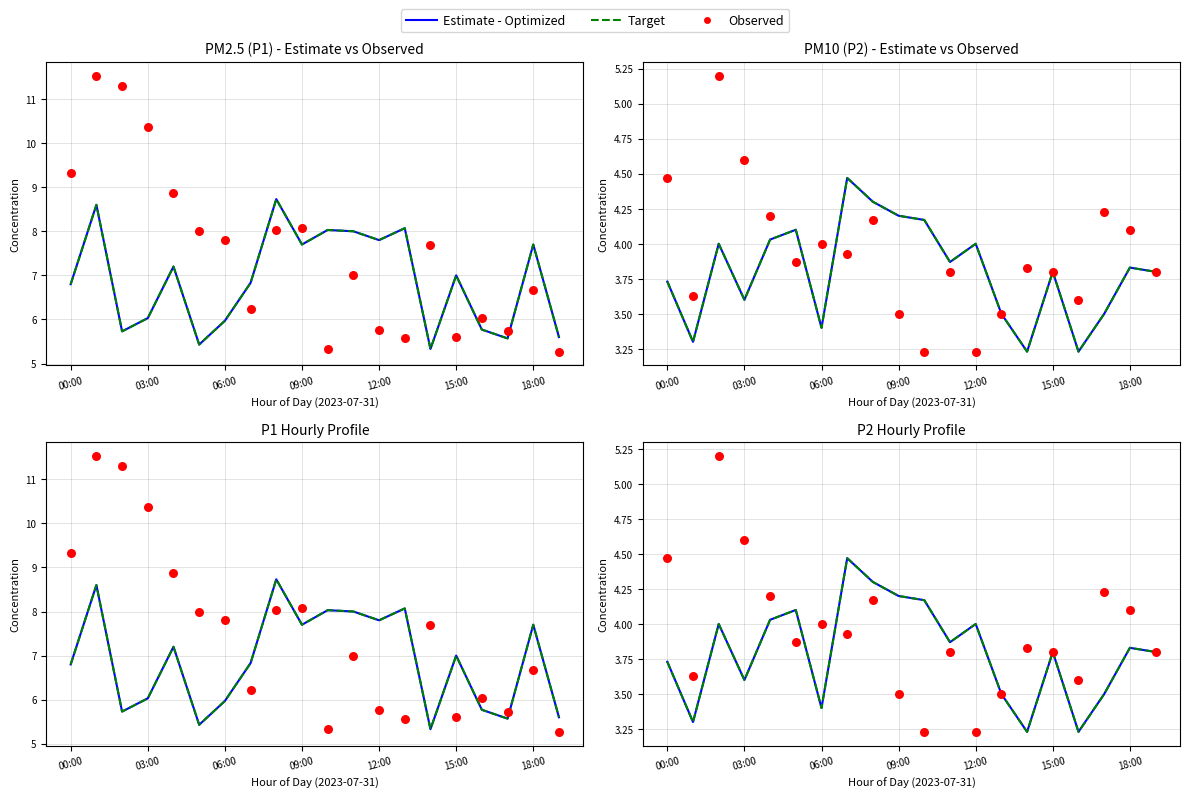

Which series has the largest total across all categories?

Observed